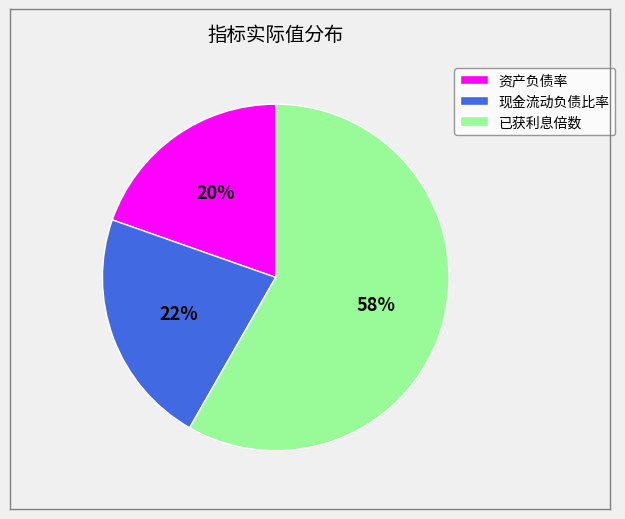

How many slices are in this pie chart?

3